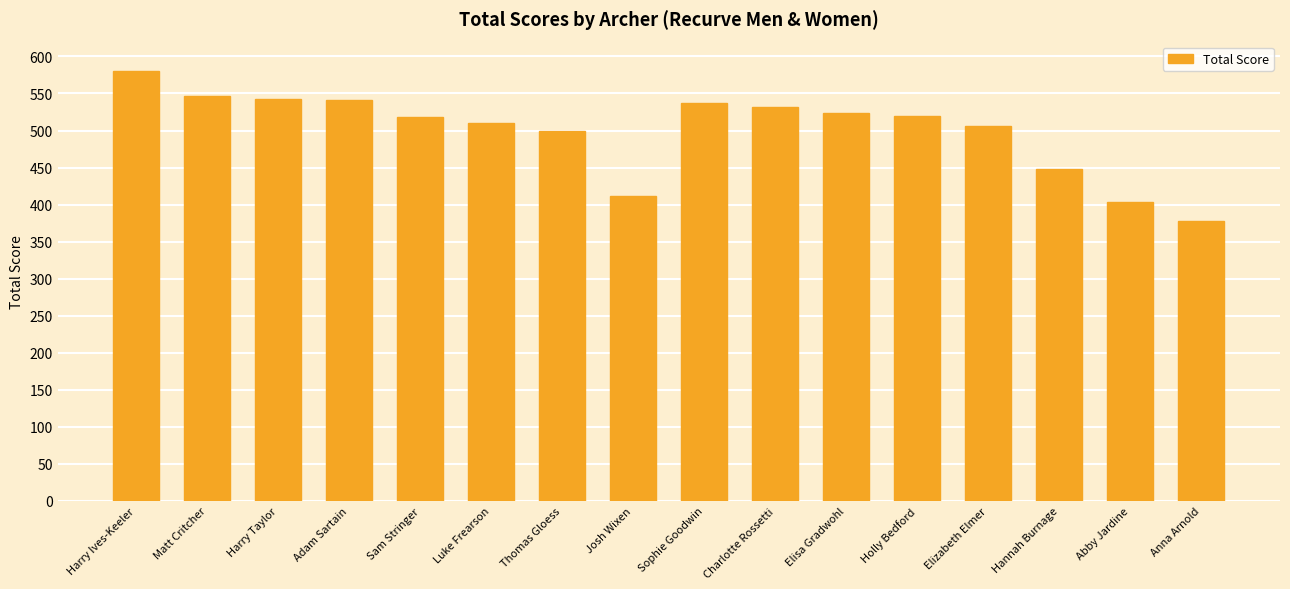

What is the change in value from Hannah Burnage to Anna Arnold?

-70